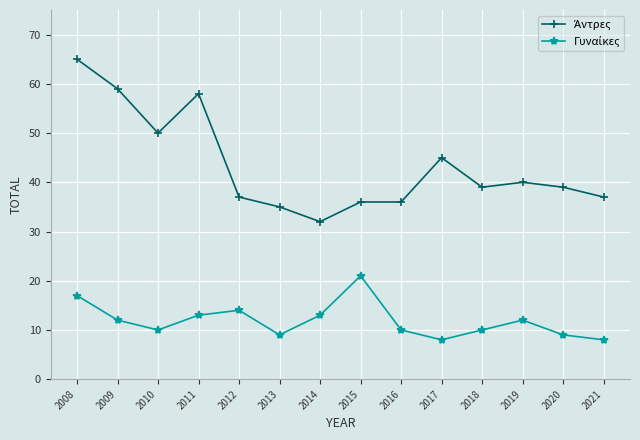

What is the total value across all series at 2010?

60